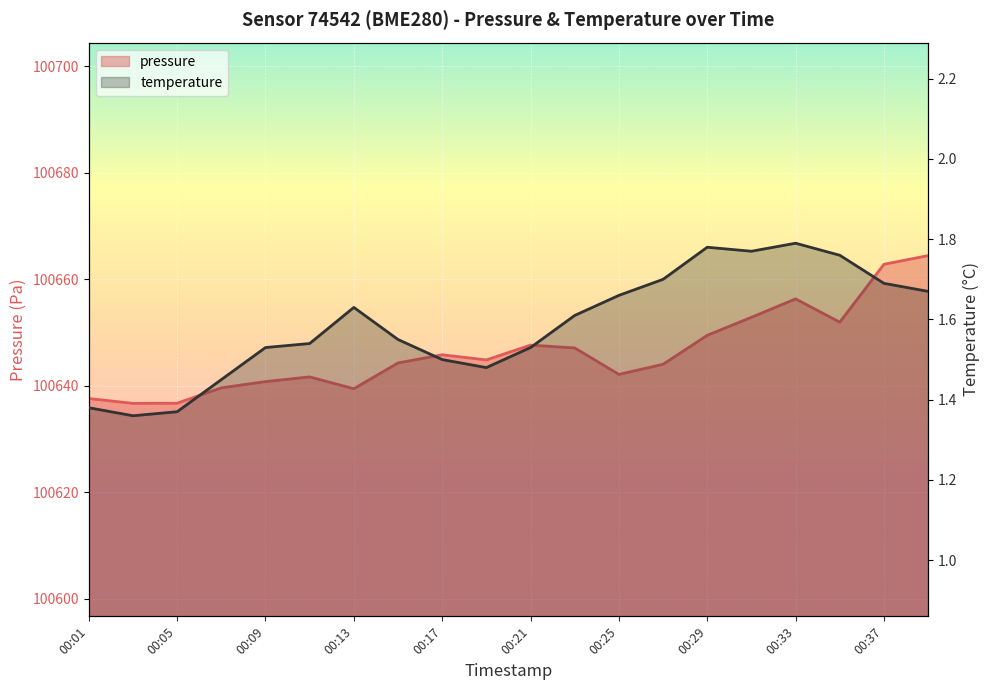

Between 00:01 and 00:21, which series saw the biggest shift?

pressure